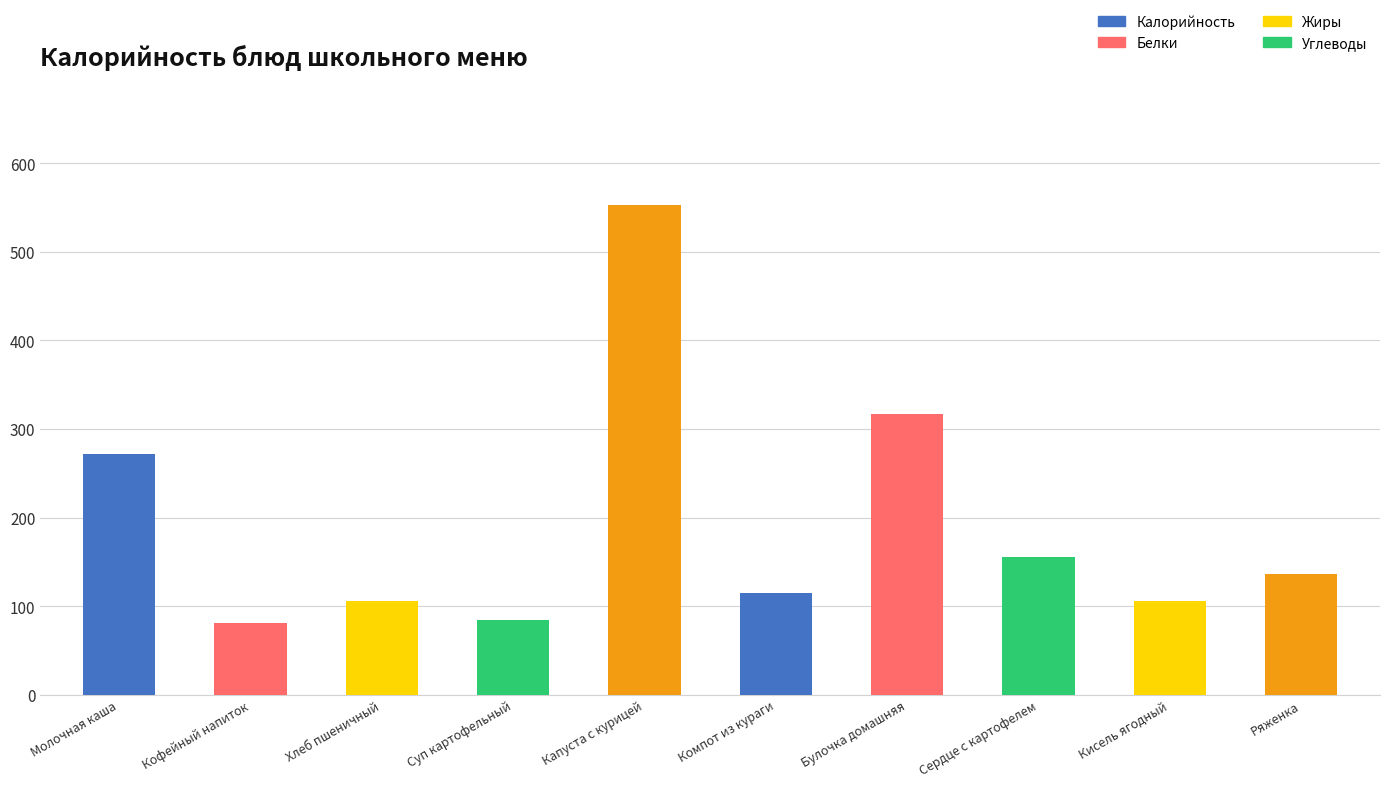

How many data points are less than 136?

5